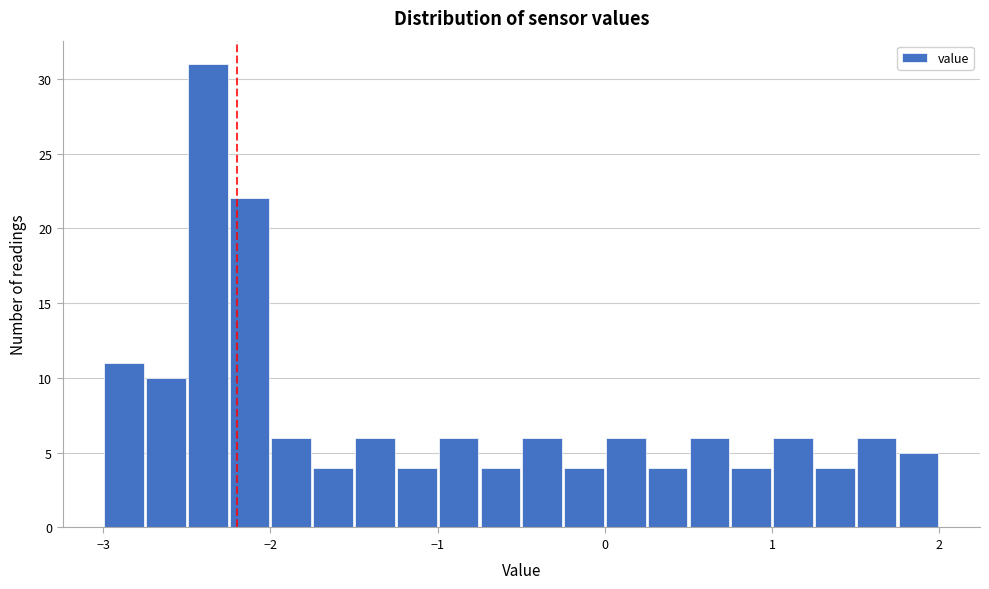

Read against the x-axis, roughly where is the centre of the tallest bar?

-2.4